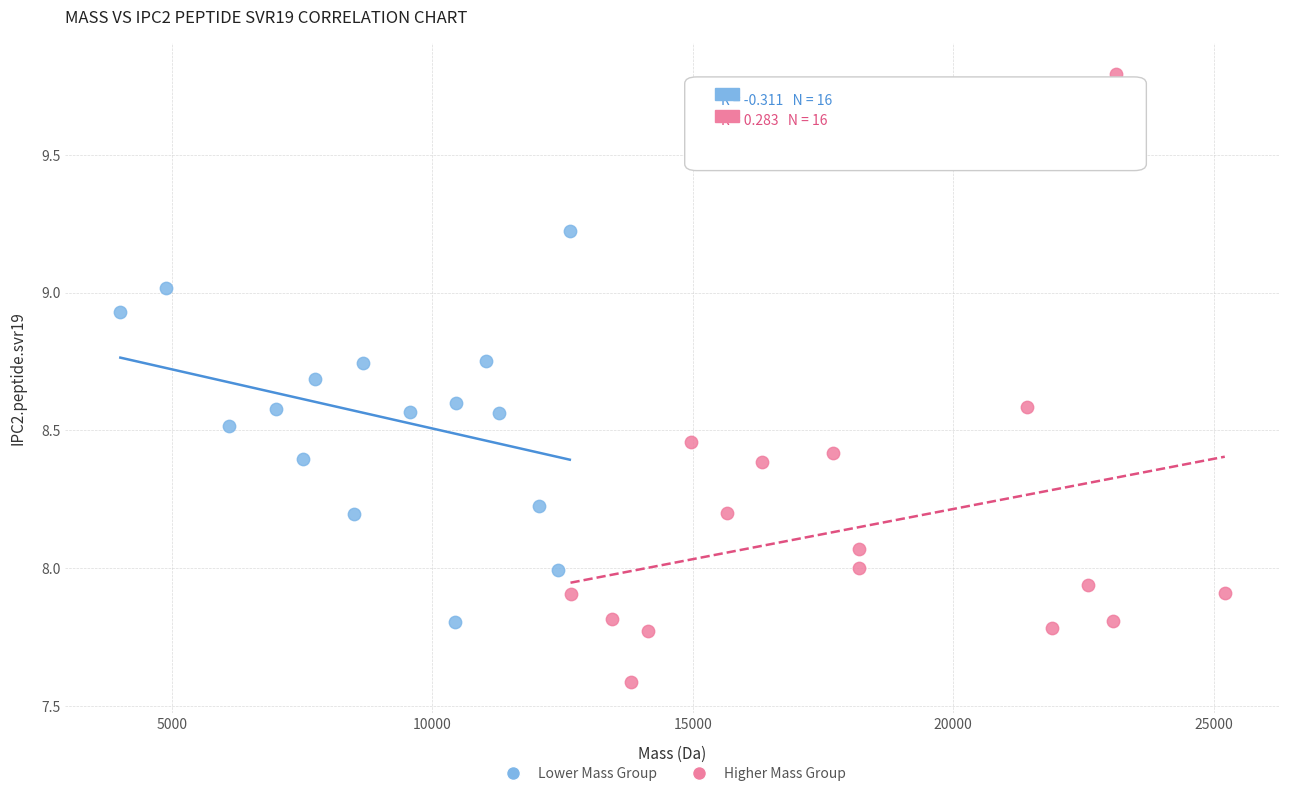

Which series has the widest spread of Y values?

Higher Mass Group